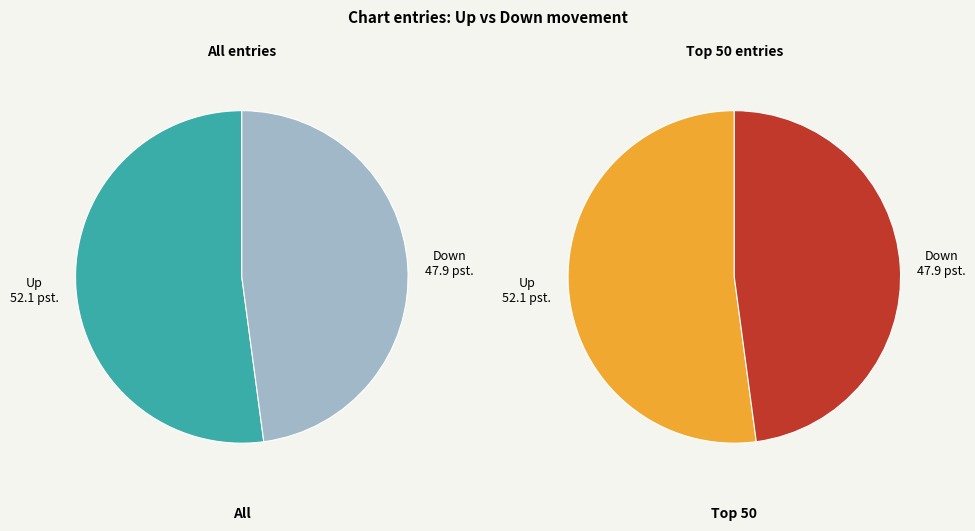

To the nearest percent, what is the average slice percentage?

50%